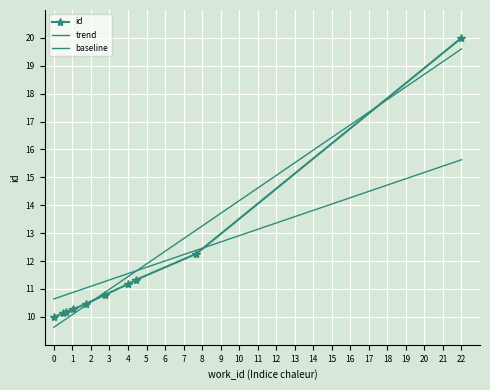

How many data points in id are above 10?

9